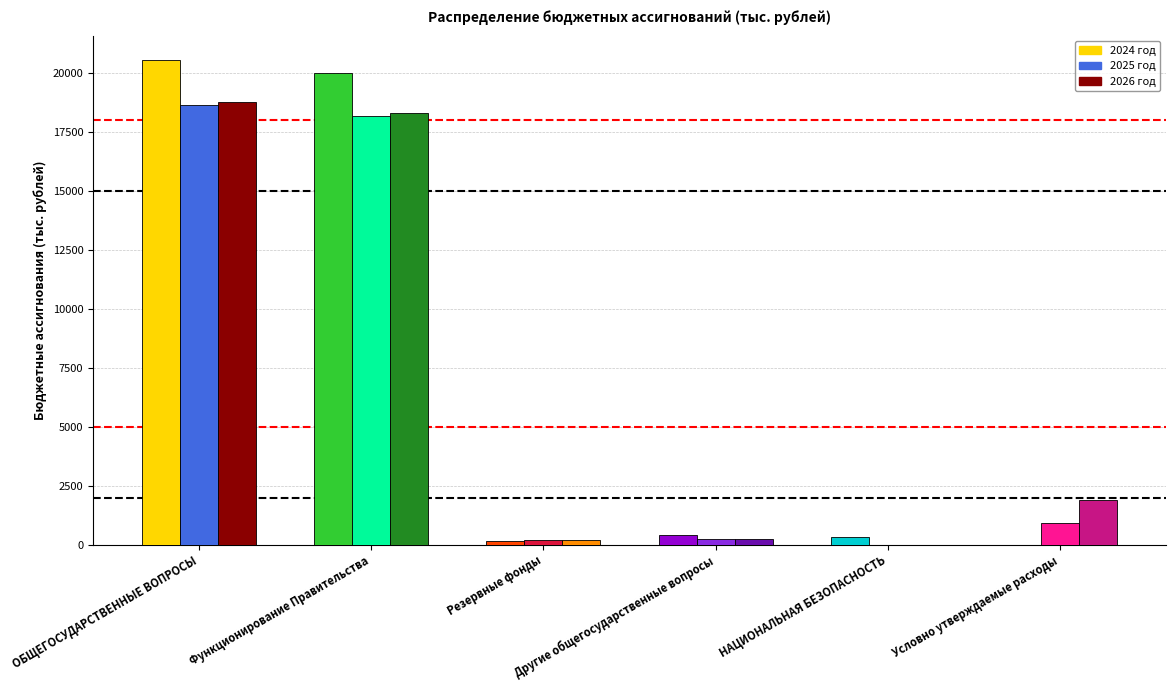

The 2025 год series shows 239.9 at Другие общегосударственные вопросы. True or false?

True